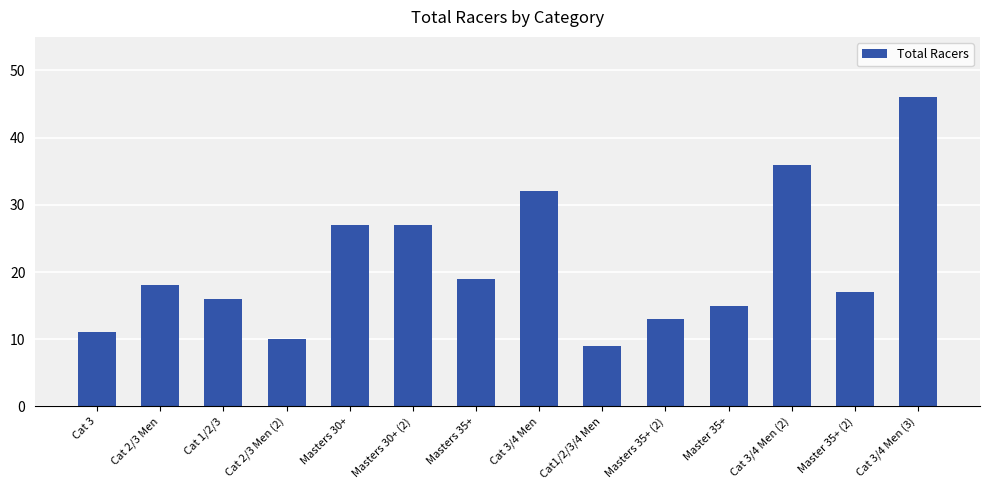

The value at Cat 2/3 Men (2) is 10. True or false?

True